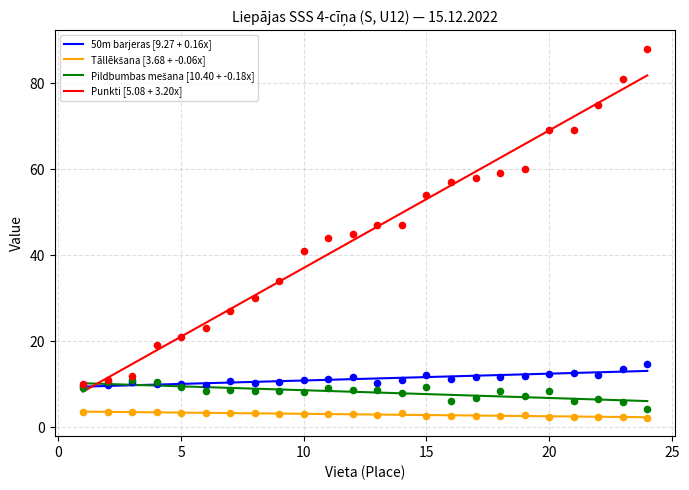

What are all the series names shown in the legend?

50m barjeras, Tāllēkšana, Pildbumbas mešana, Punkti